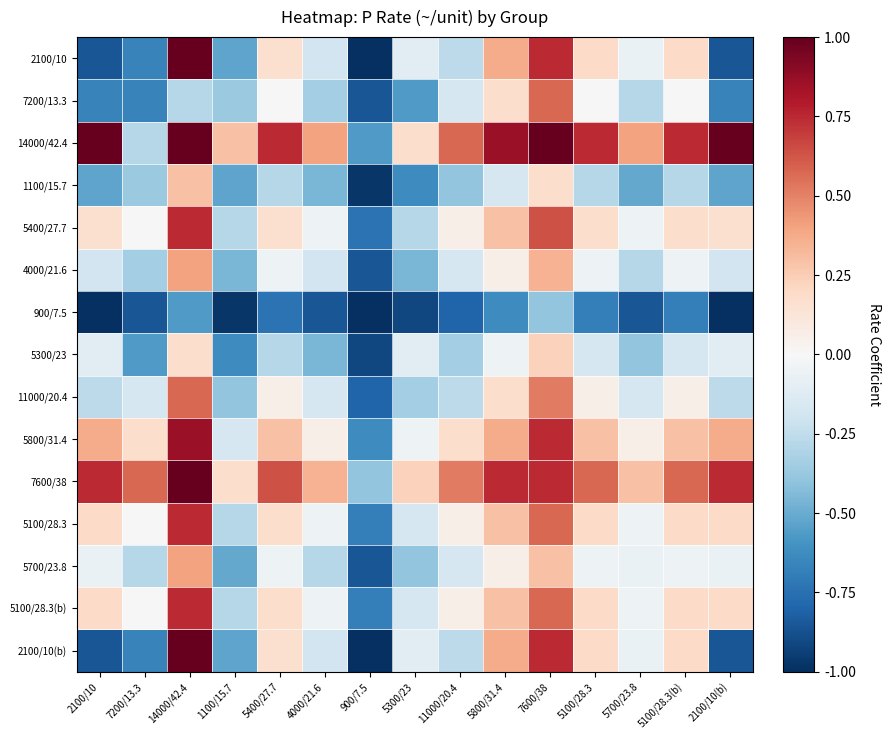

Rank the series at 4000/21.6 from highest to lowest value.

14000/42.4, 7600/38, 5800/31.4, 5400/27.7, 5100/28.3, 5100/28.3(b), 11000/20.4, 2100/10, 4000/21.6, 2100/10(b), 5700/23.8, 7200/13.3, 1100/15.7, 5300/23, 900/7.5